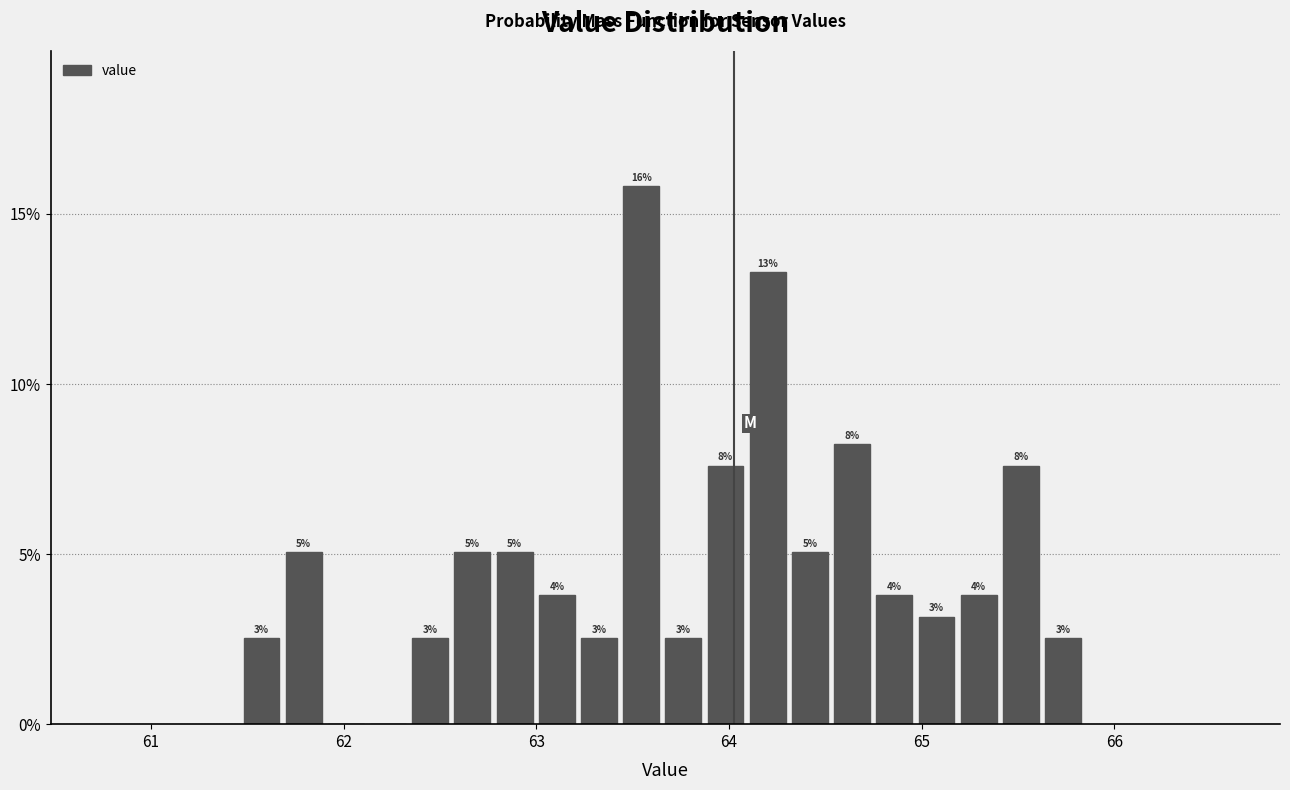

Around what value on the x-axis is the tallest bar? Give the approximate position of its centre, as read against the axis.

63.5